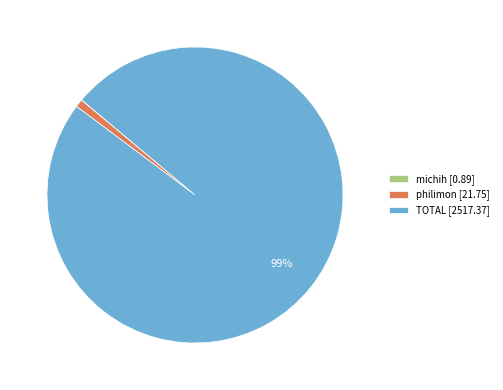

True or false: TOTAL [2517.37] accounts for 89% of the total.

False